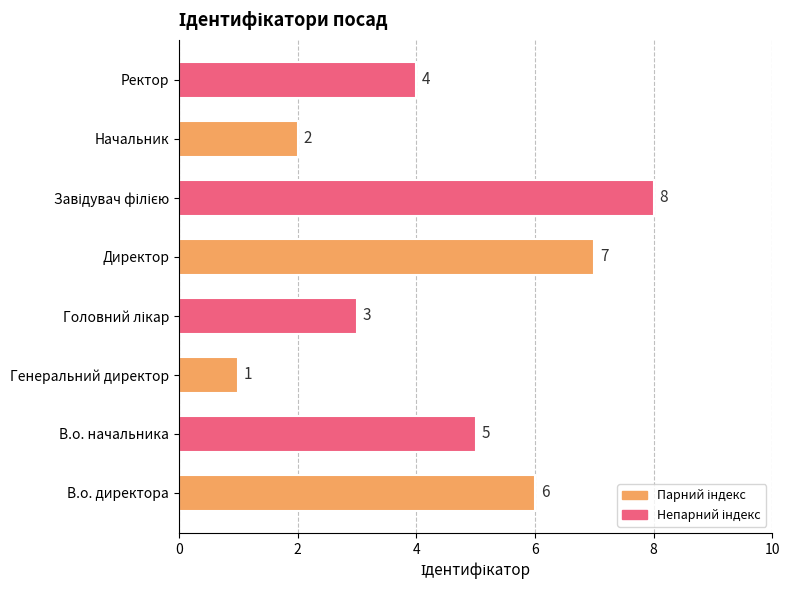

The value at Ректор is 4. True or false?

True